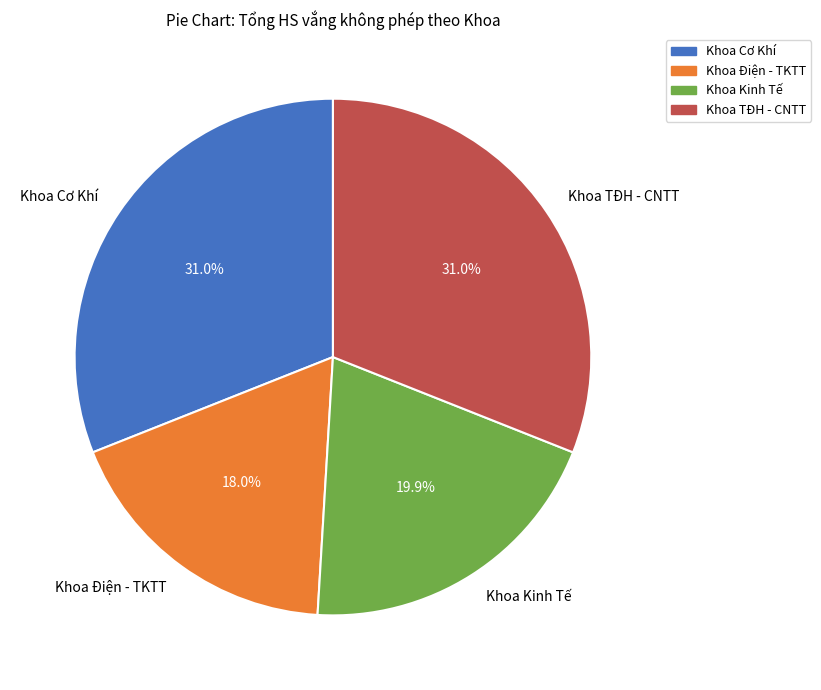

What portion of the pie excludes Khoa Kinh Tế?

80.1%